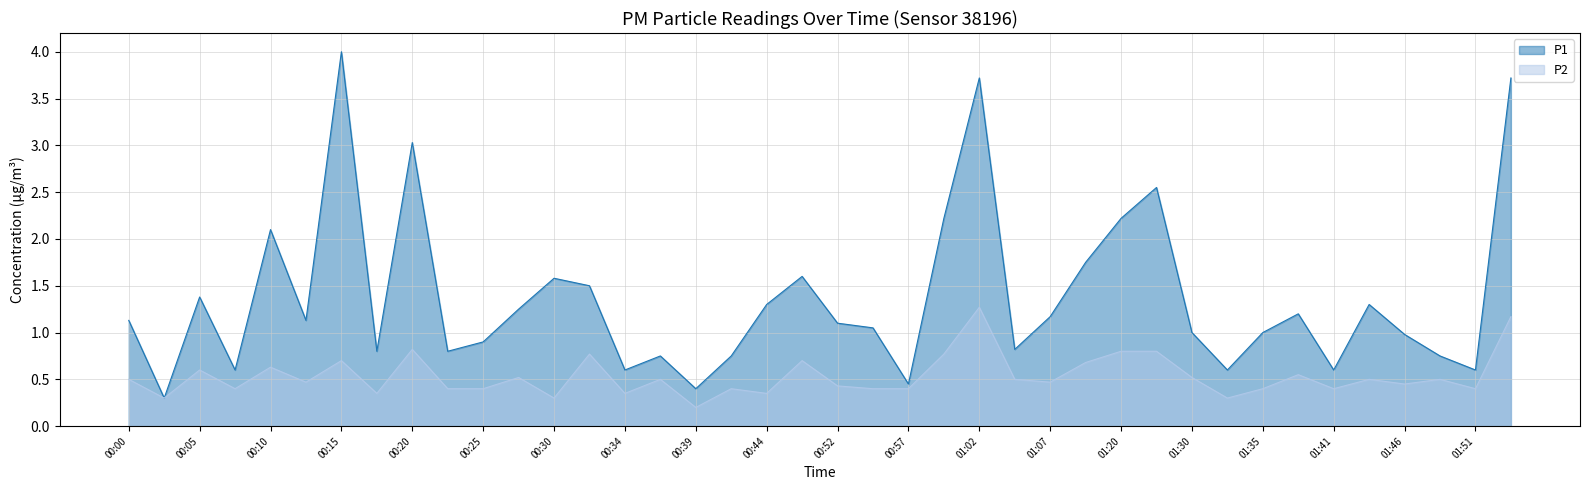

Which series has the largest range (max minus min)?

P1